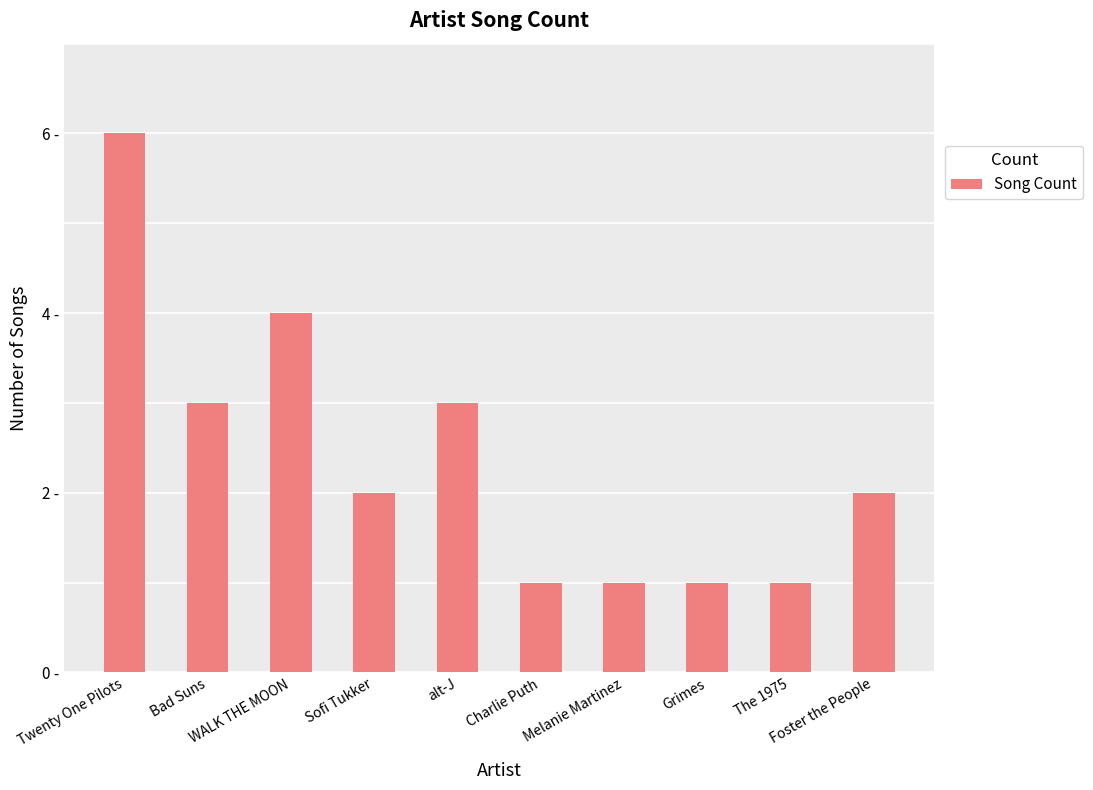

What is the difference between the second highest and second lowest values?

3